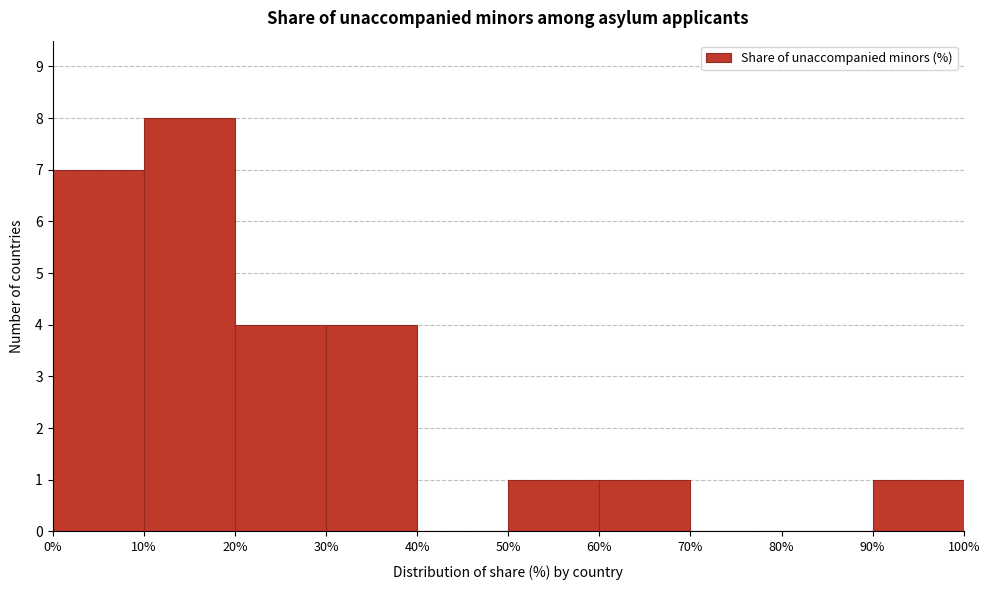

Reading left to right, transcribe this chart: for each bar, give the range it covers on the x-axis and its height. The values are not printed on the chart, so give them approximately, as read against the axis.

0% to 10%: 7
10% to 20%: 8
20% to 30%: 4
30% to 40%: 4
40% to 50%: 0
50% to 60%: 1
60% to 70%: 1
70% to 80%: 0
80% to 90%: 0
90% to 100%: 1